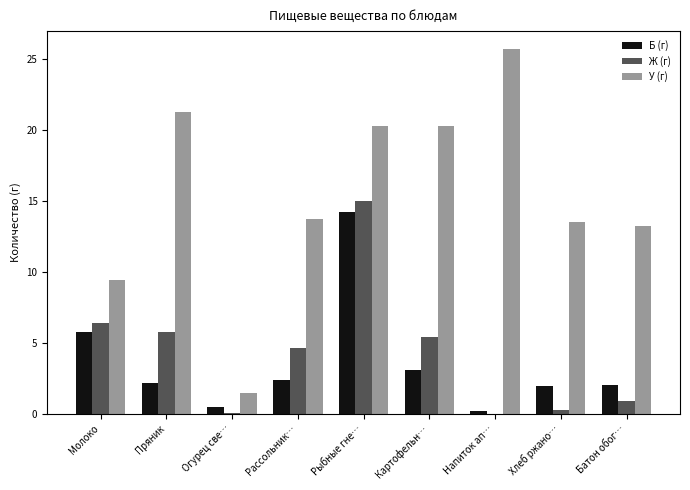

At which label is Ж (г) closest to 7?

Молоко